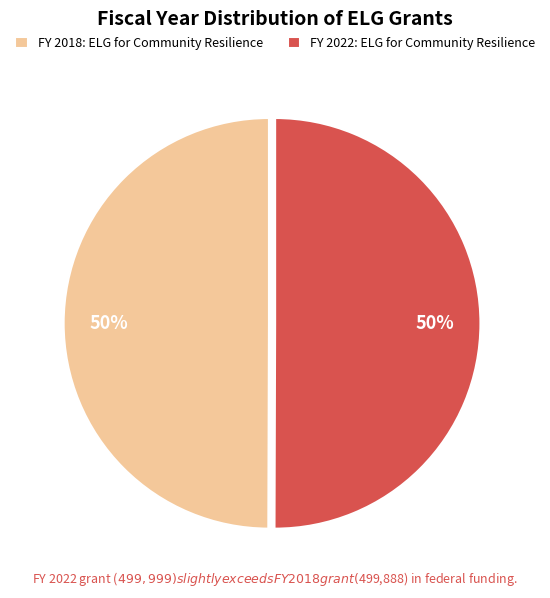

To the nearest percent, what is the average slice percentage?

50%